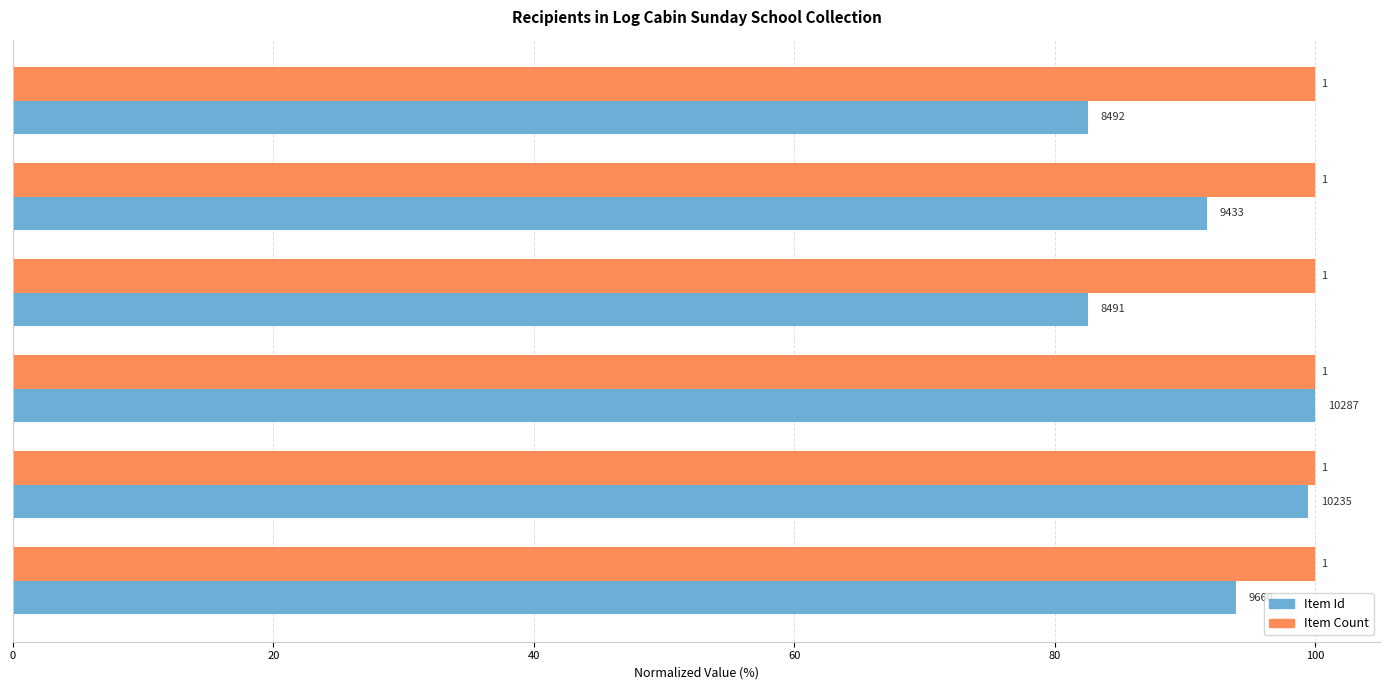

What are all the series names shown in the legend?

Item Id, Item Count